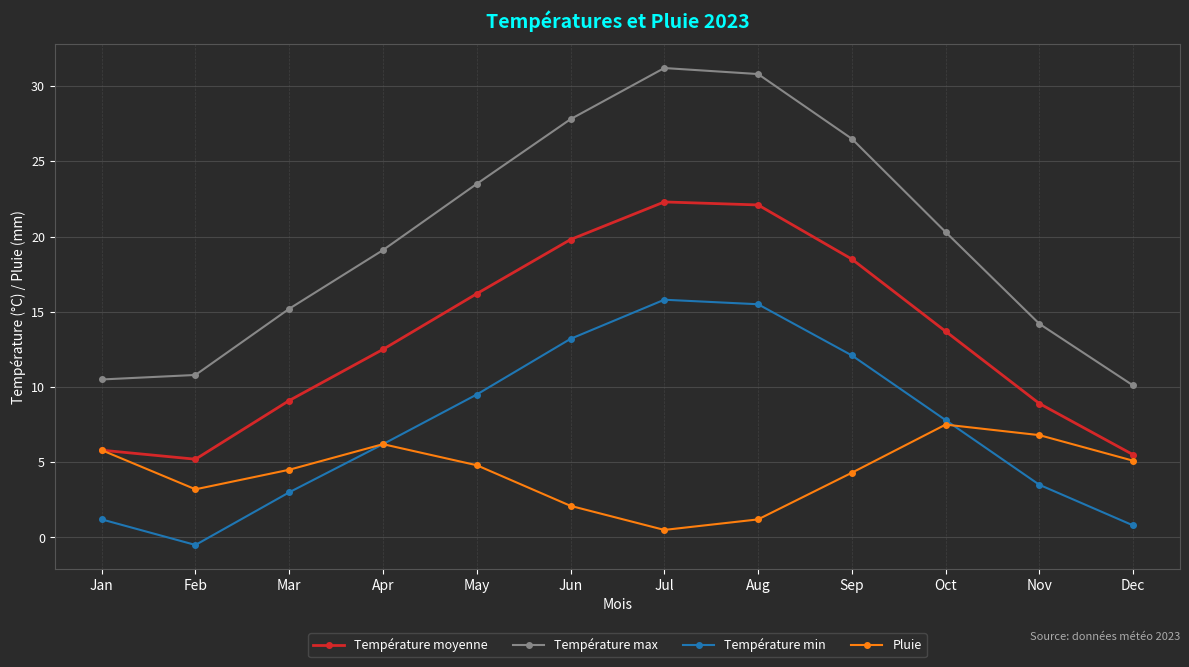

At Sep, list the series in order from smallest to largest.

Pluie, Température min, Température moyenne, Température max